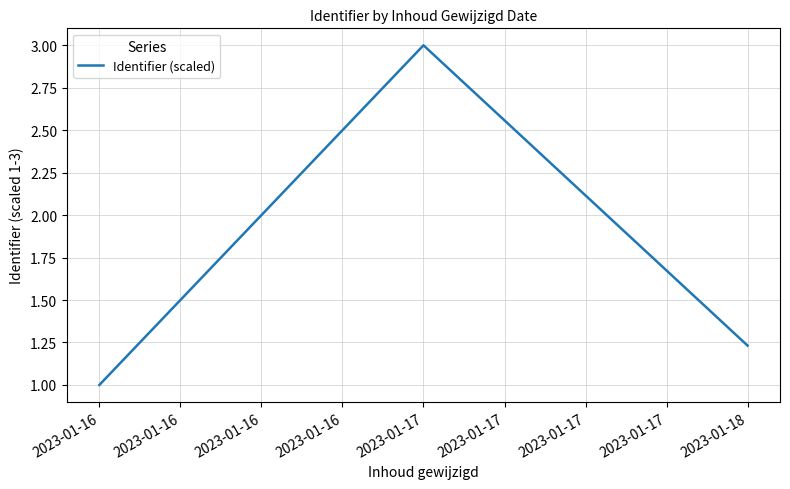

Rank the categories by value from lowest to highest.

2023-01-16, 2023-01-18, 2023-01-17